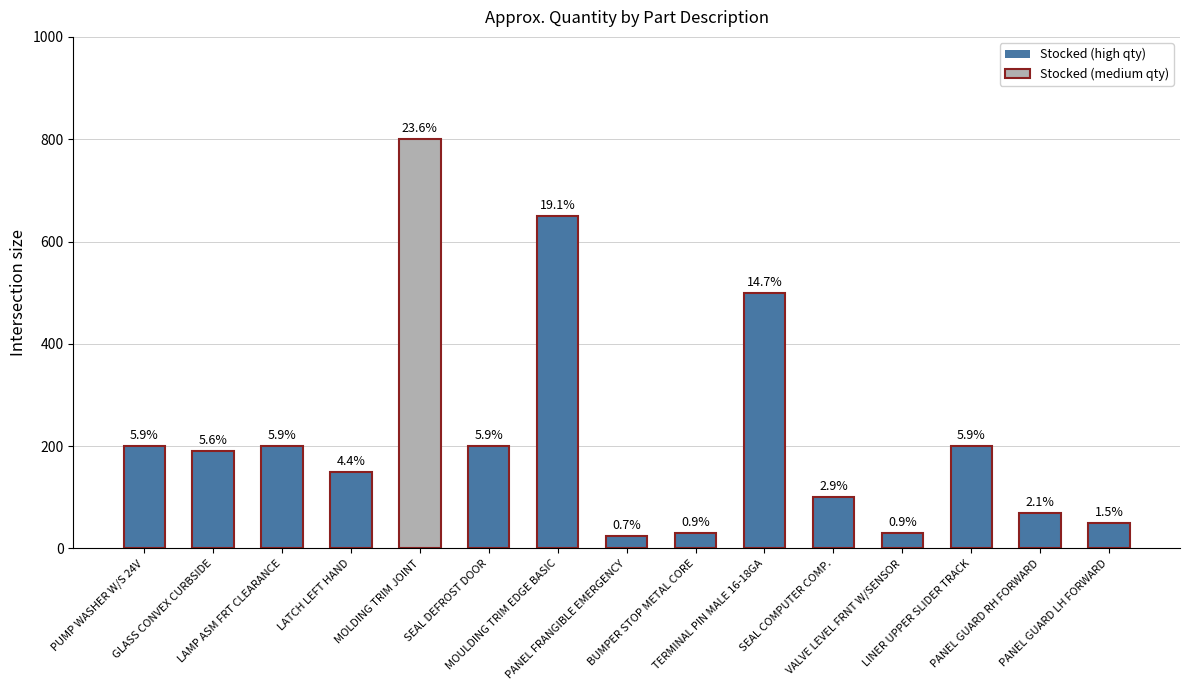

Are the bars horizontal?

No